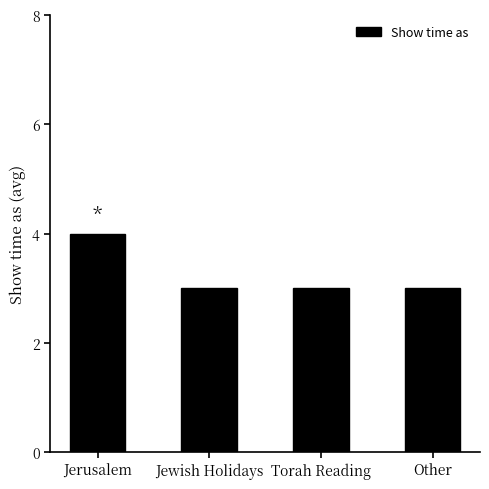

What is the difference between the maximum and minimum values?

1